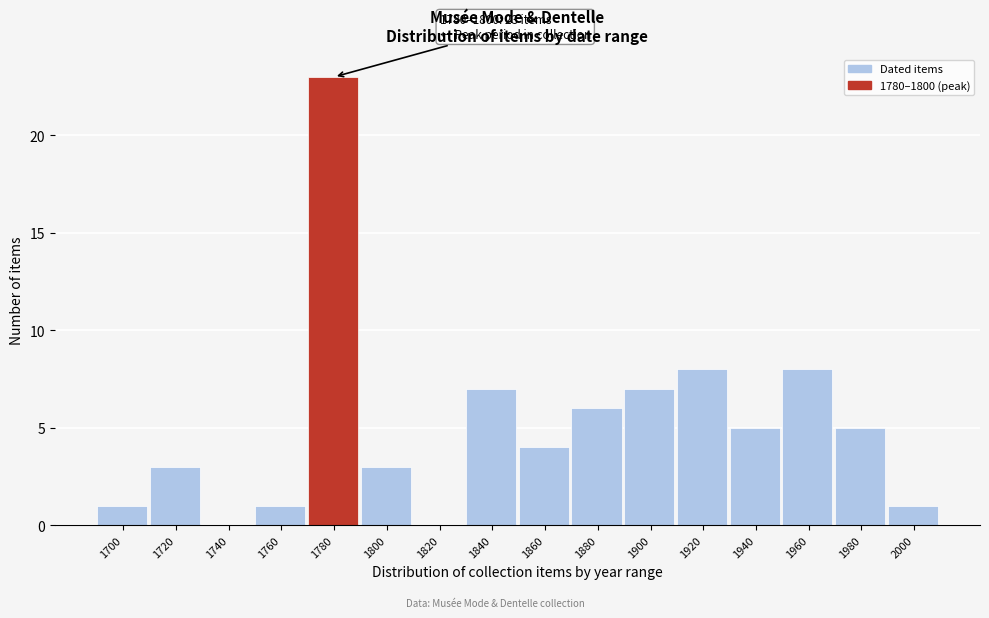

Reading left to right, what are all the values shown in this chart?

1700=1	1720=3	1740=0	1760=1	1780=23	1800=3	1820=0	1840=7	1860=4	1880=6	1900=7	1920=8	1940=5	1960=8	1980=5	2000=1